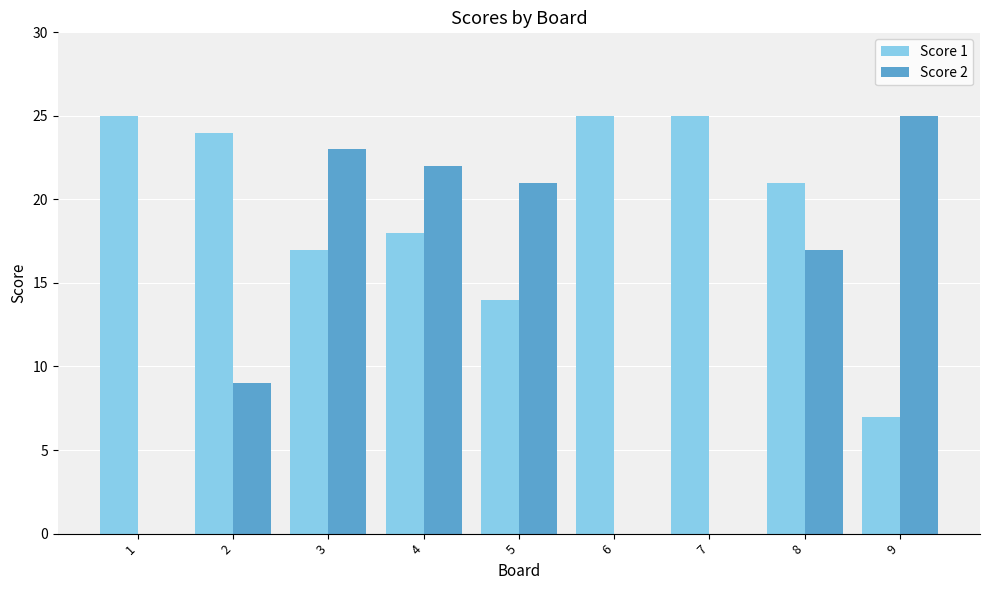

Which series has the largest total across all categories?

Score 1